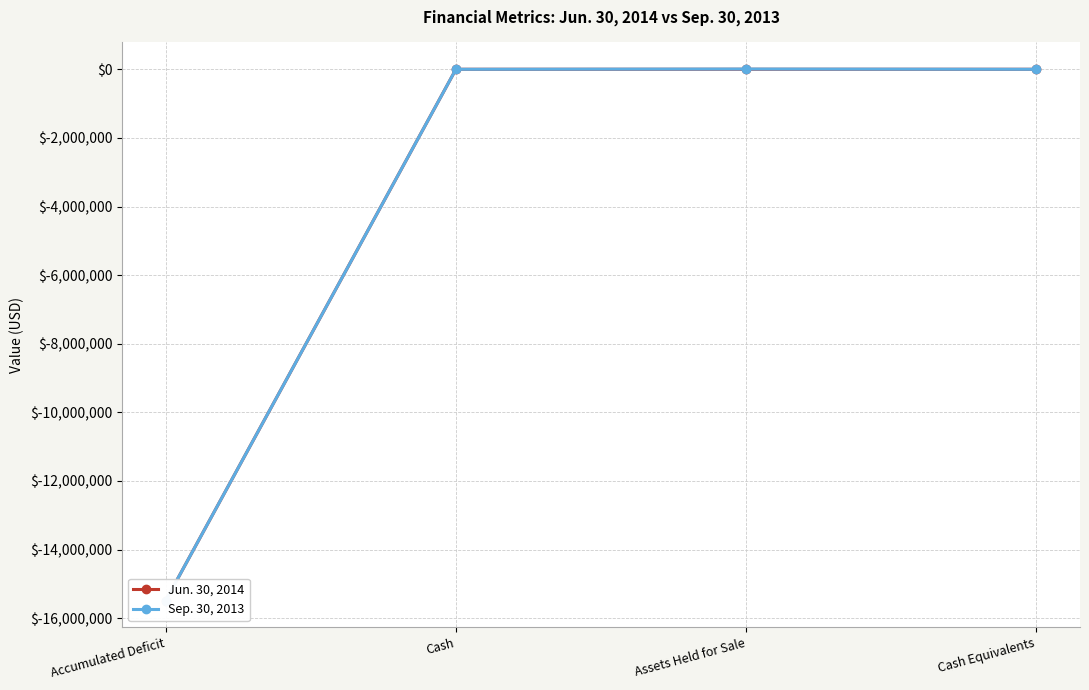

True or false: Sep. 30, 2013 and Jun. 30, 2014 cross at least once.

False